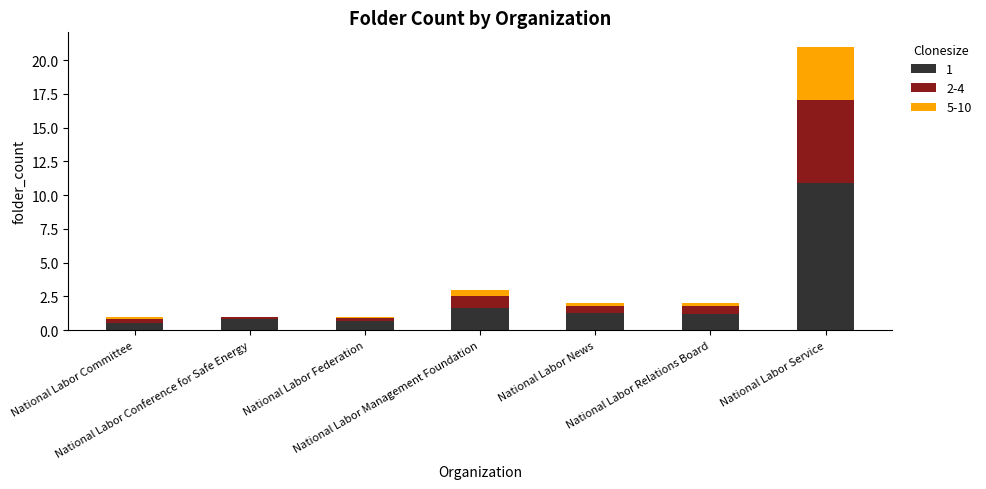

What is the sum of all 1 values?

17.1